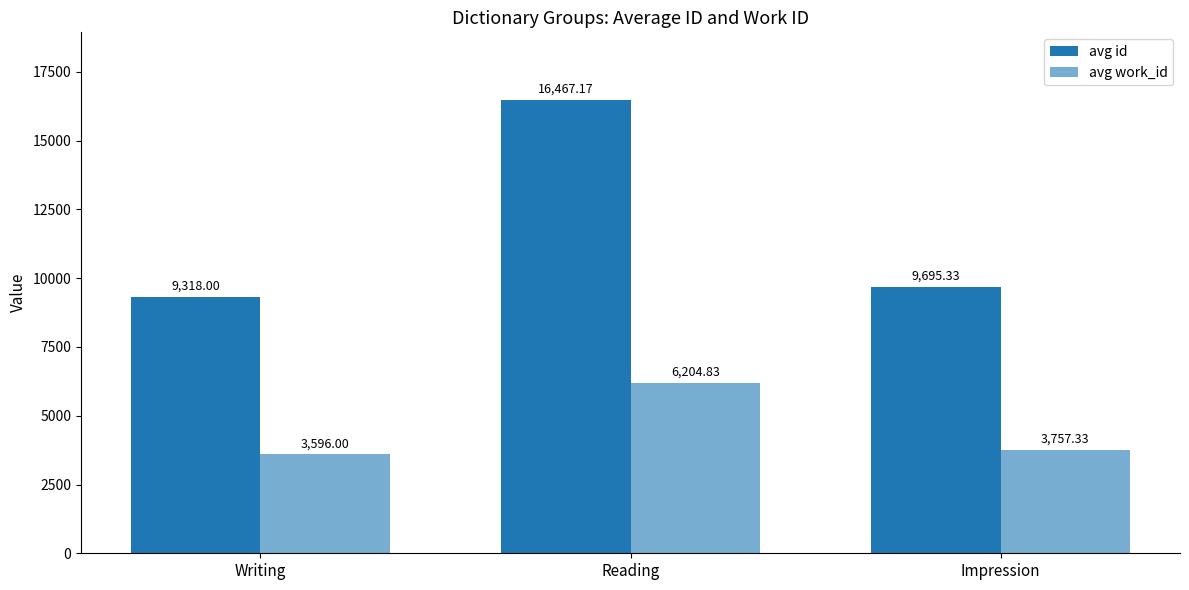

How many bars are there in each group?

2